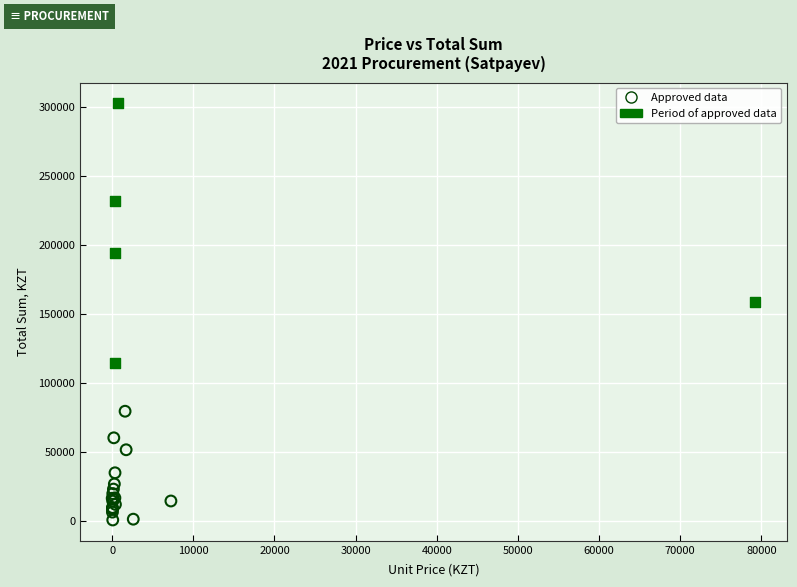

Which series contains the lowest Y value?

Approved data